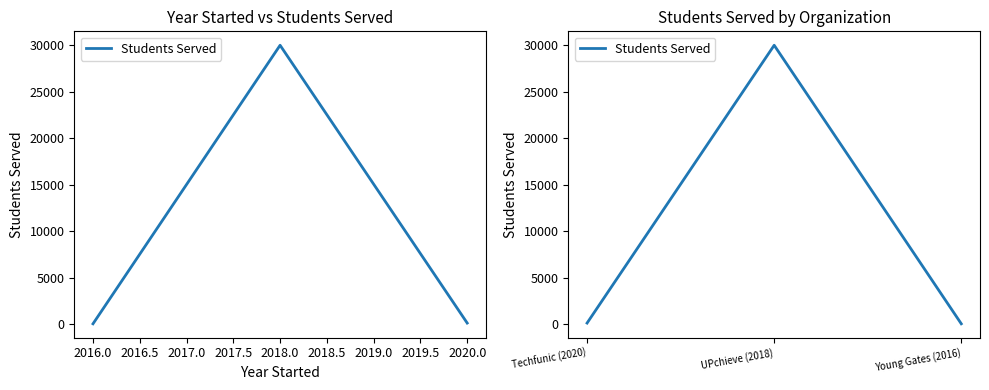

How many data points are above 150?

1